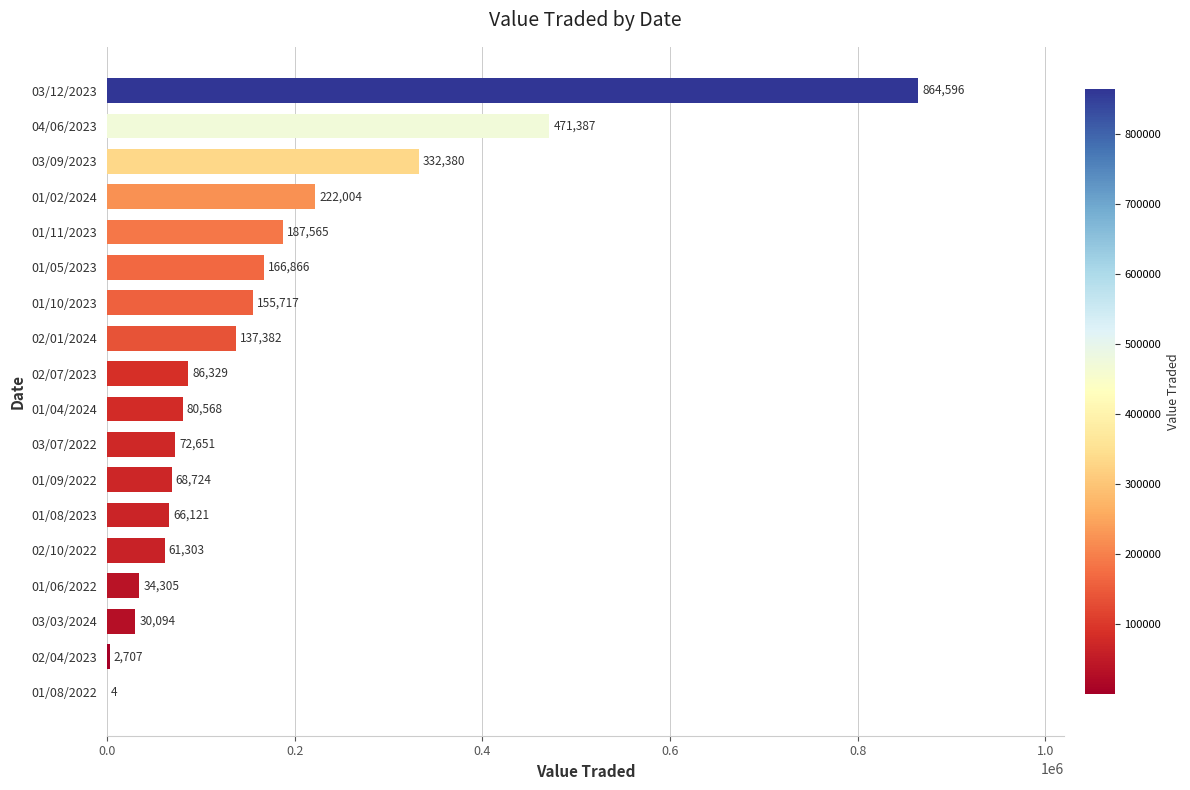

Reading bottom to top, extract all data points from this chart.

01/08/2022=4	02/04/2023=2707	03/03/2024=30094	01/06/2022=34305	02/10/2022=61303	01/08/2023=66121	01/09/2022=68724	03/07/2022=72651	01/04/2024=80568	02/07/2023=86329	02/01/2024=137382	01/10/2023=155717	01/05/2023=166866	01/11/2023=187565	01/02/2024=222004	03/09/2023=332380	04/06/2023=471387	03/12/2023=864596